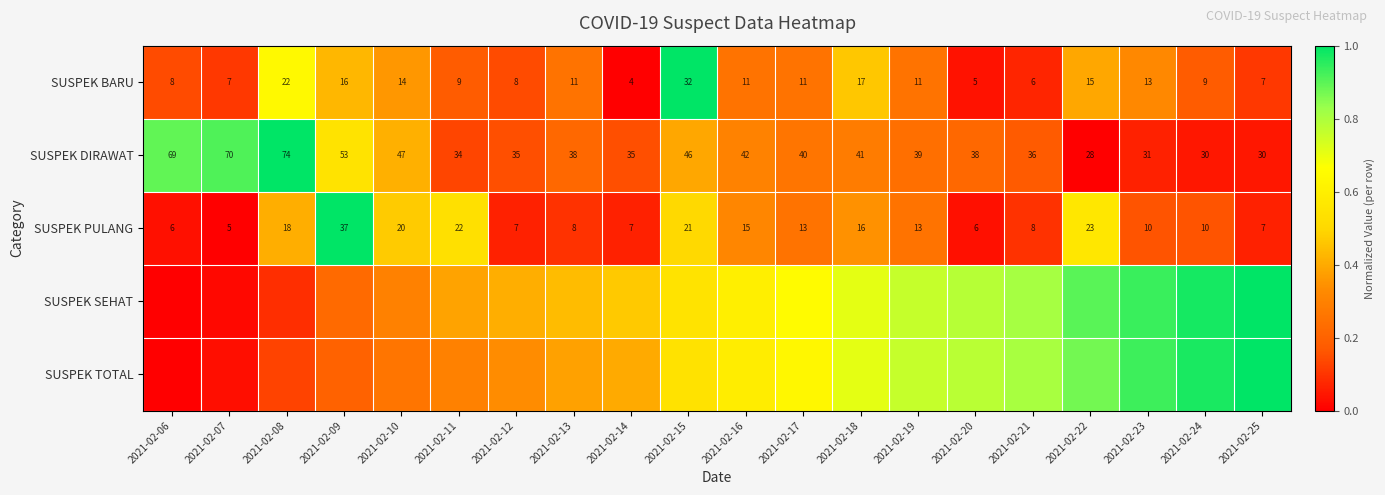

How many data points in SUSPEK BARU are less than 11?

9